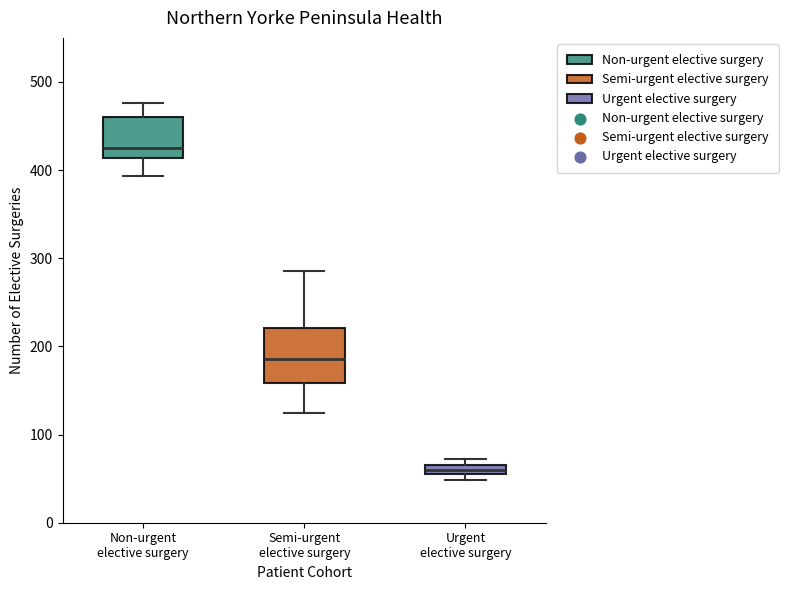

Which box's median line is the lowest?

Urgent elective surgery